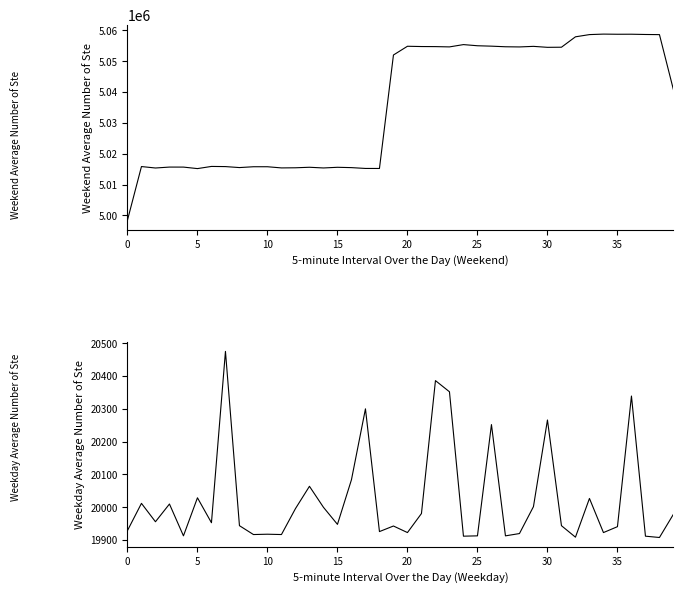

The value of Samples at 19 is 5052037. True or false?

True